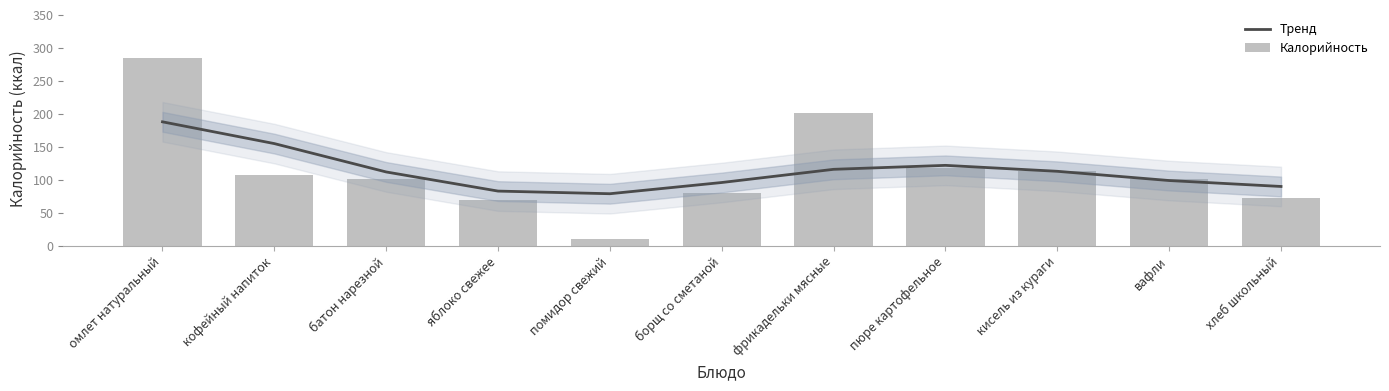

Which category has the highest value in the Калорийность series?

омлет натуральный